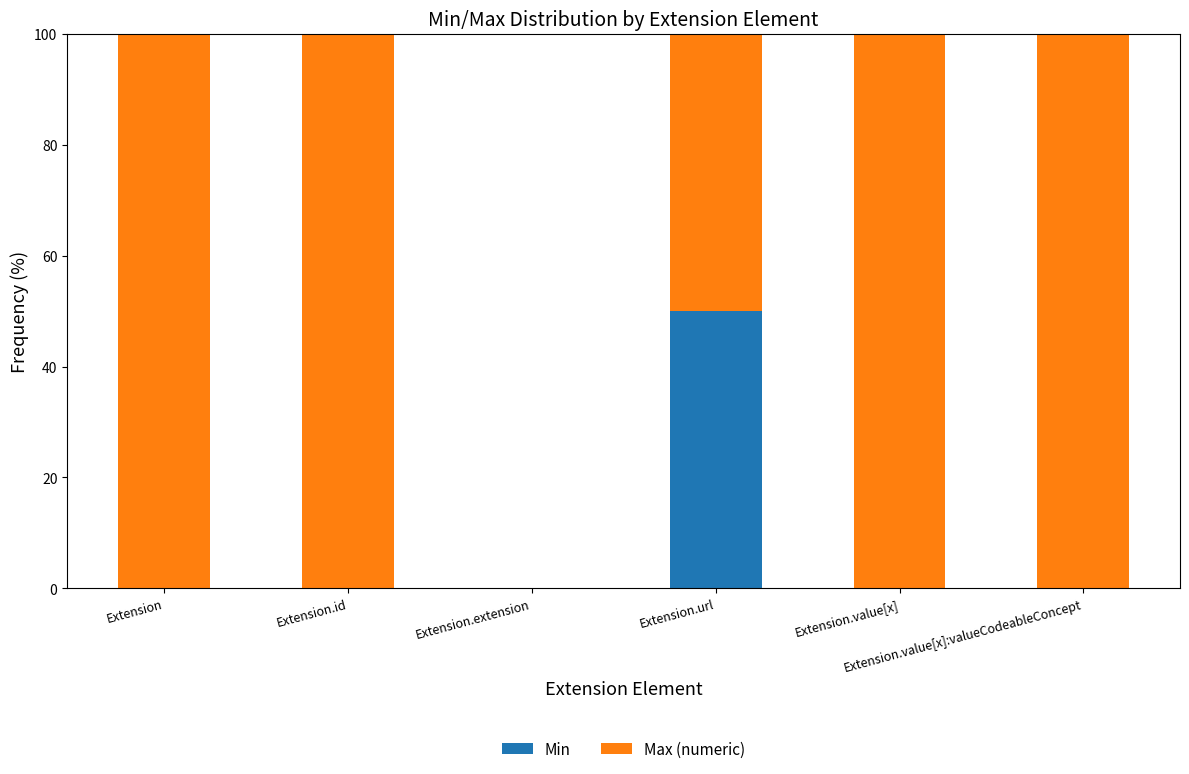

Count the number of categories in the chart.

6